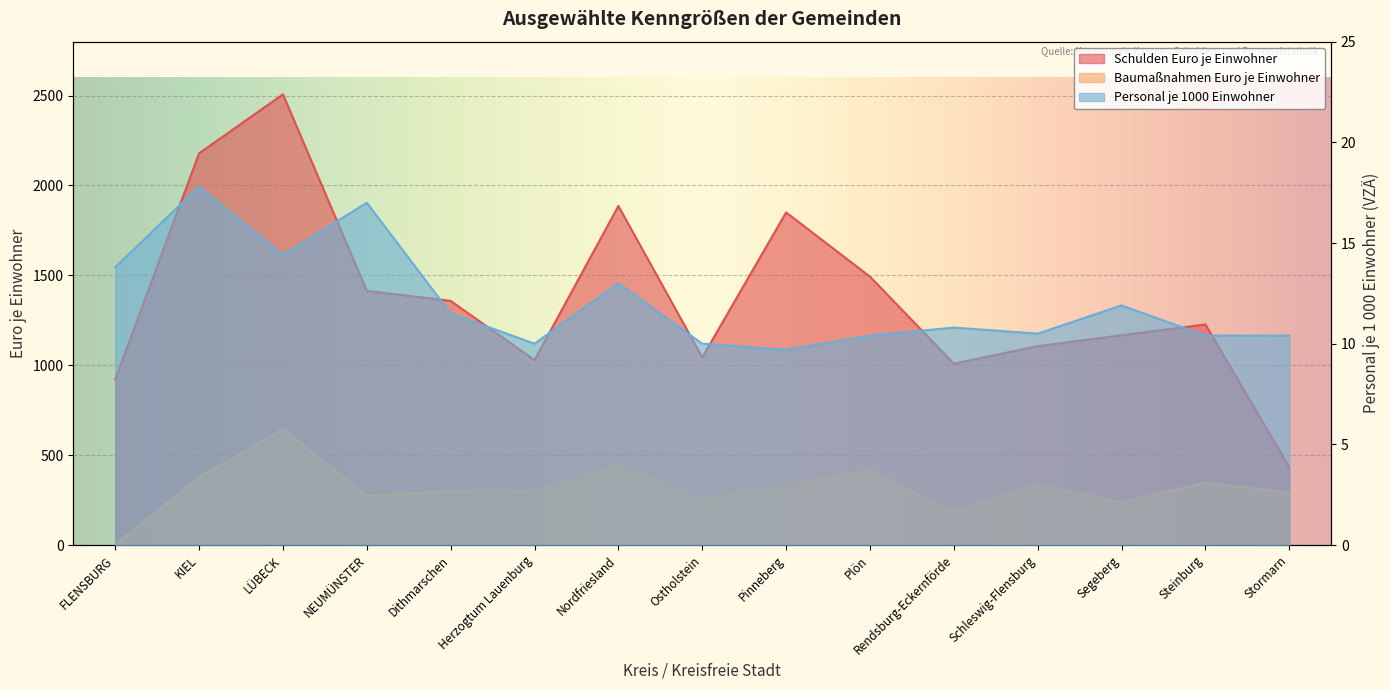

What is the label of the 8th point from the right?

Ostholstein